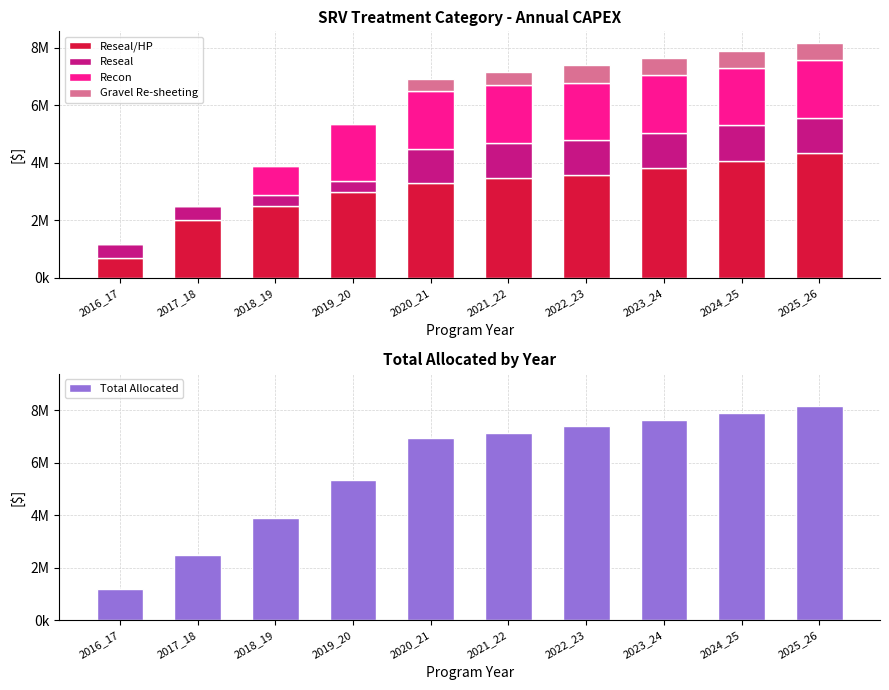

What is the difference between the maximum and minimum values in the Reseal/HP series?

3645048